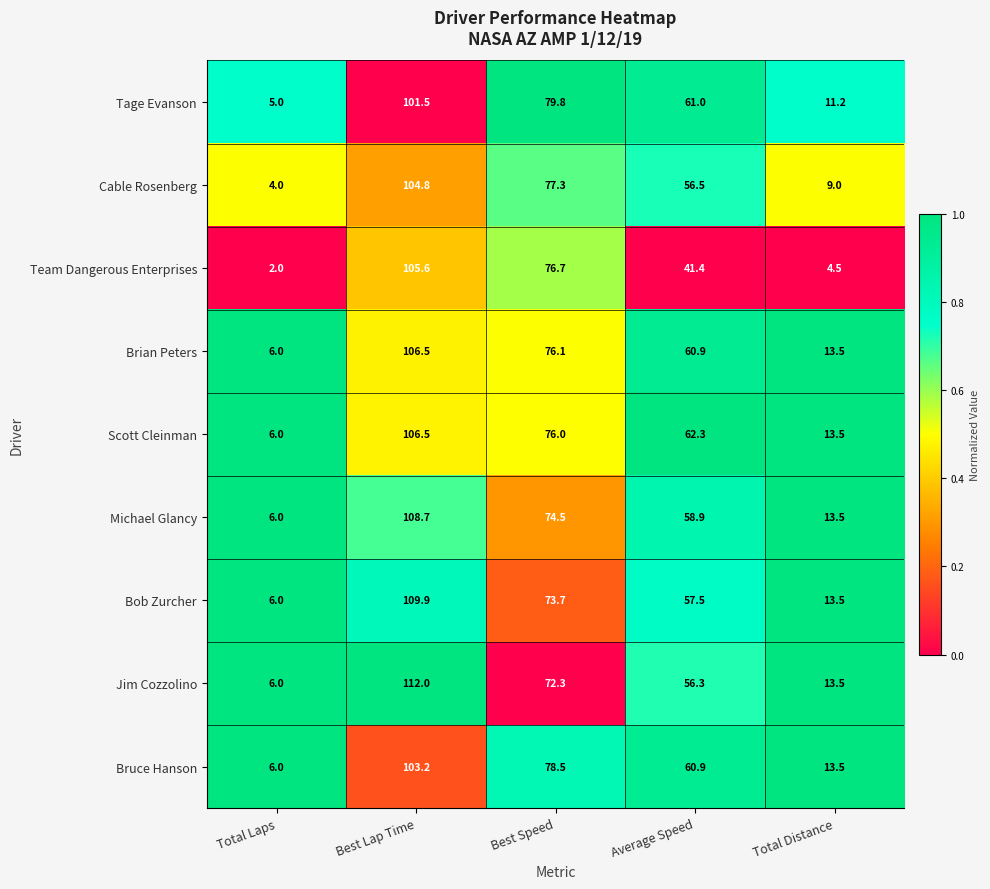

At which label is Jim Cozzolino closest to 59?

Average Speed